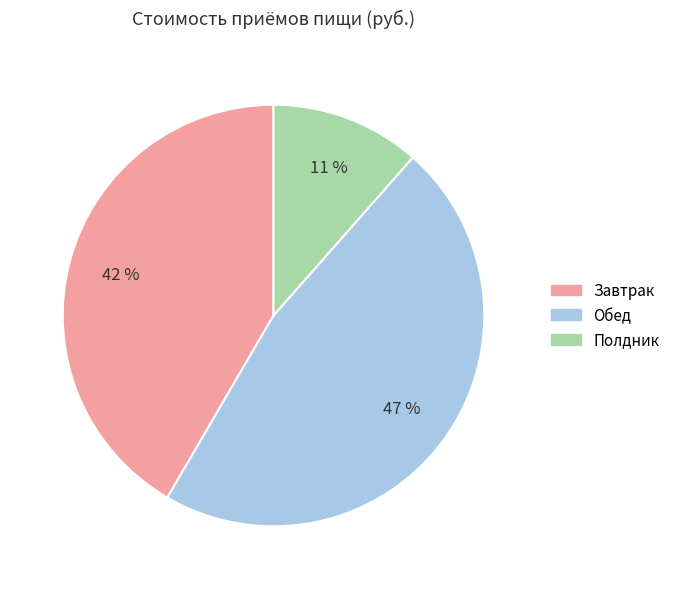

Count the number of slices in the pie.

3